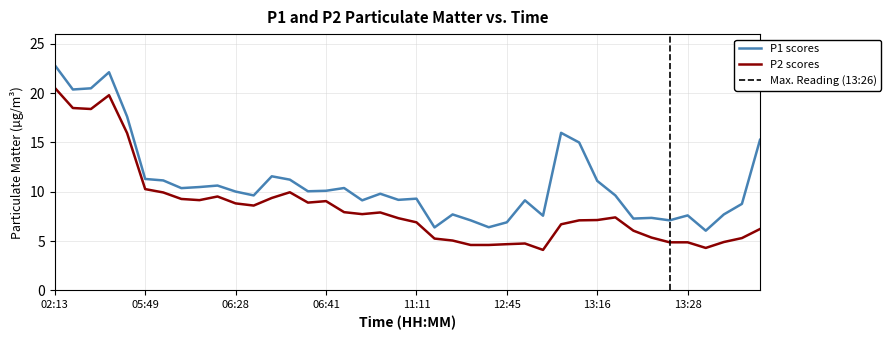

What is the lowest value of the P1 series?

6.0